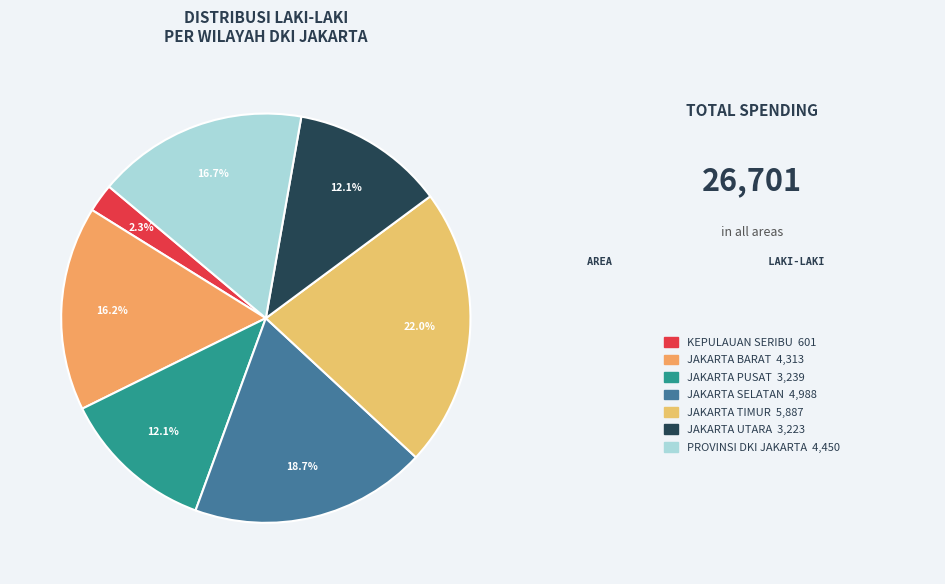

What is the smallest slice in the pie chart?

KEPULAUAN SERIBU